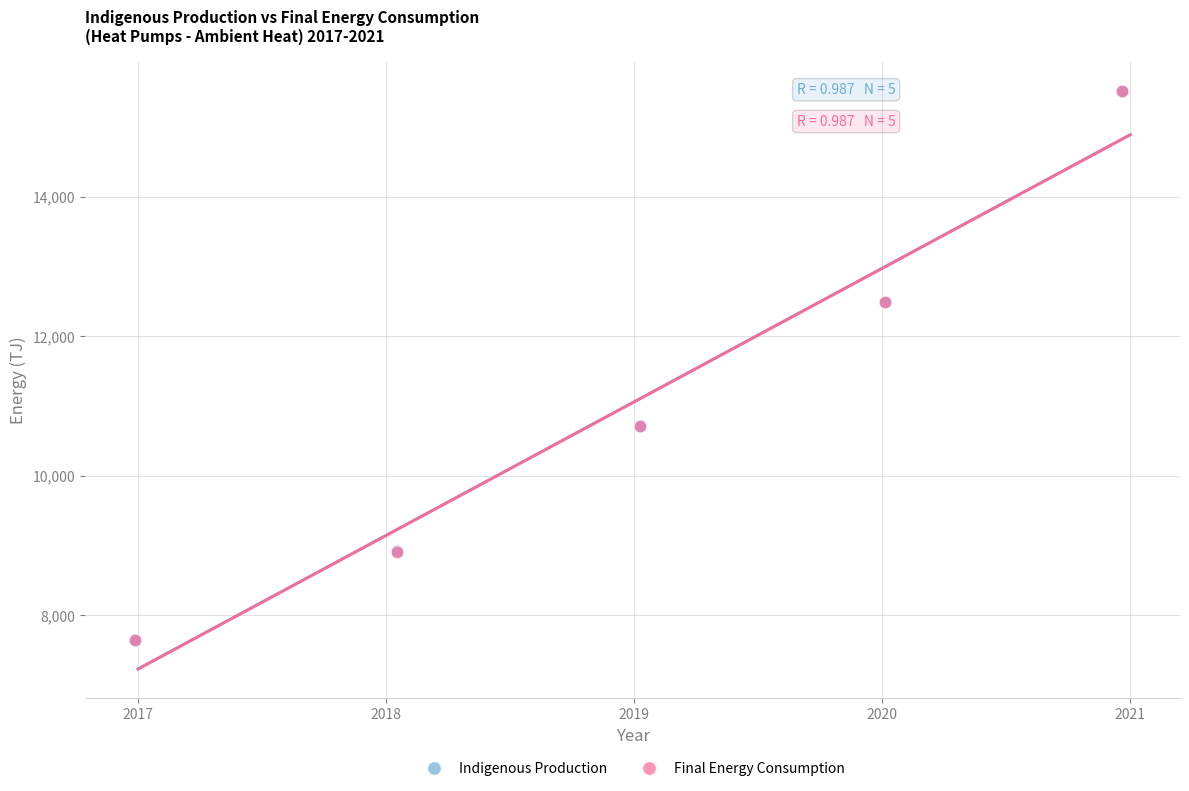

What are all the series names shown in the legend?

Indigenous Production, Final Energy Consumption